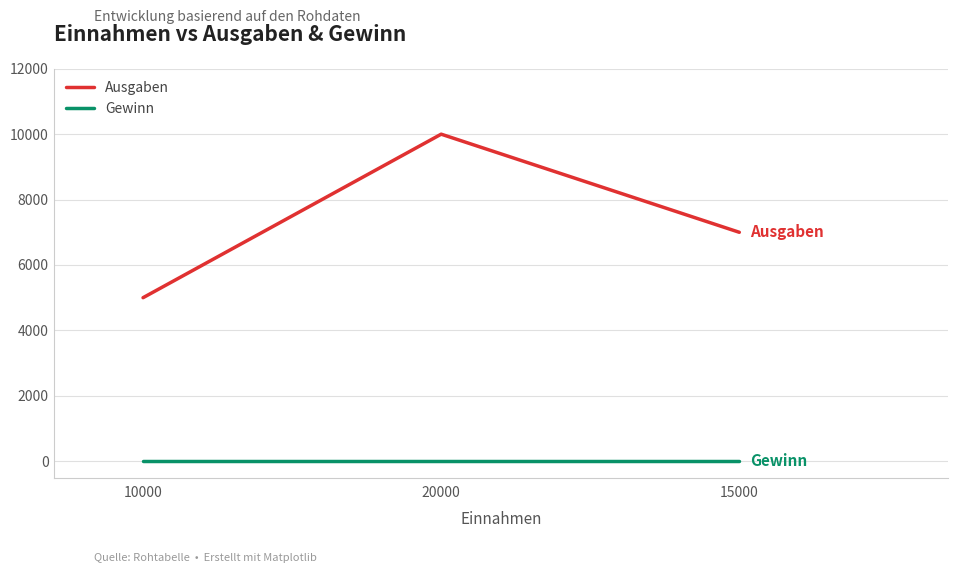

The value of Gewinn at 15000 is 0. True or false?

True